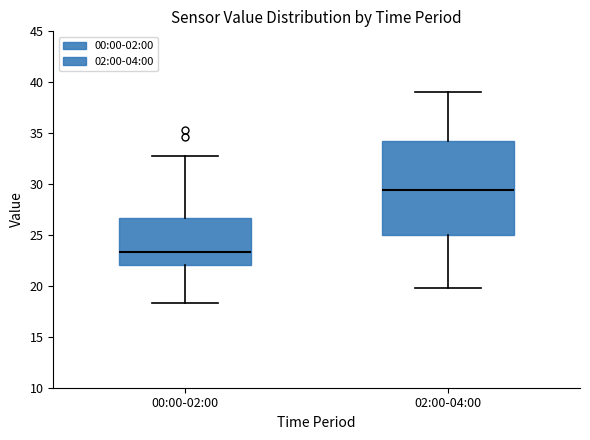

Which box's median line is the lowest?

00:00-02:00